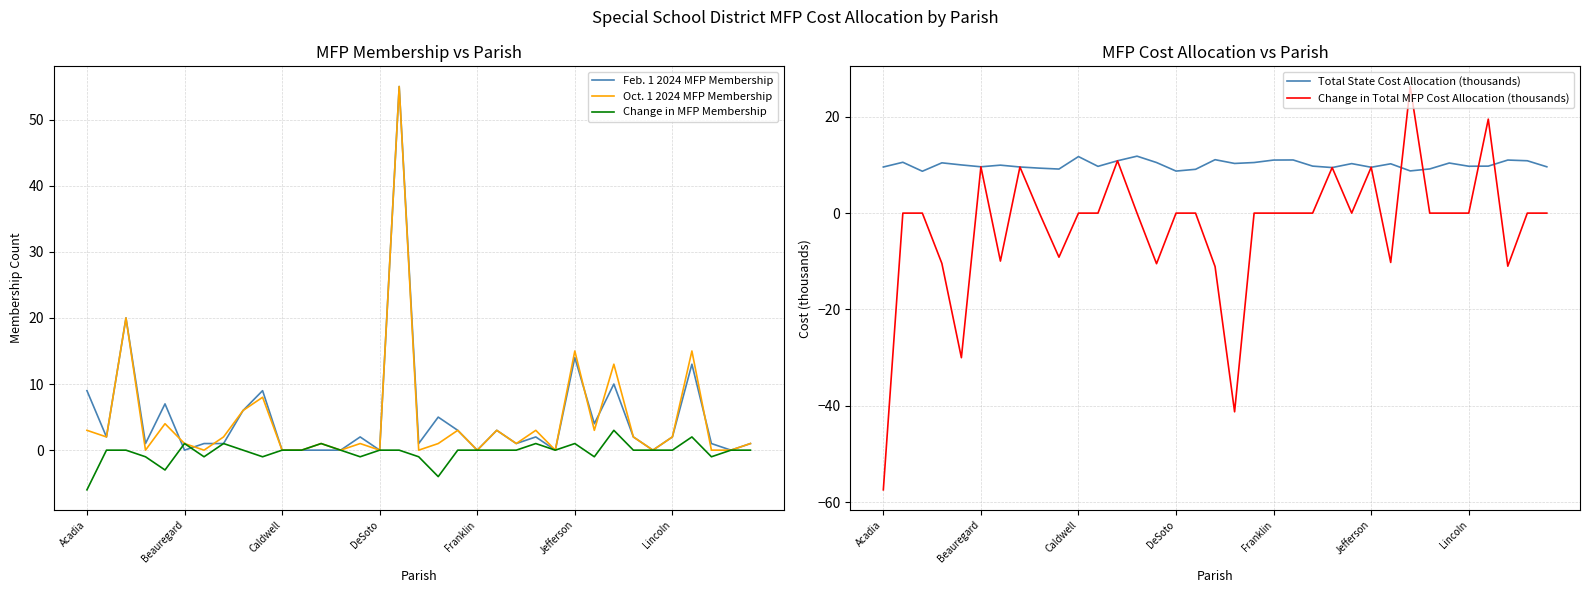

What is the average value of the Oct. 1 2024 MFP Membership series?

5